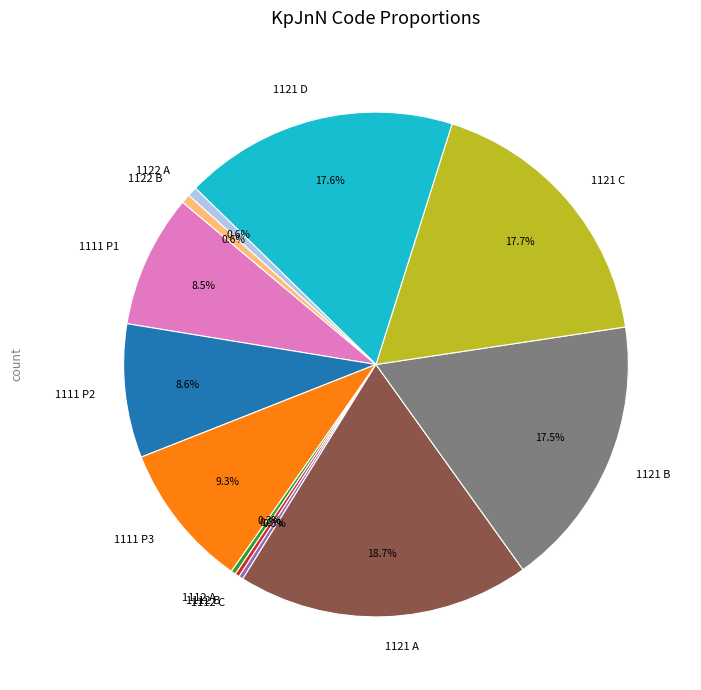

How much of the chart is everything except 1121 C?

82.3%